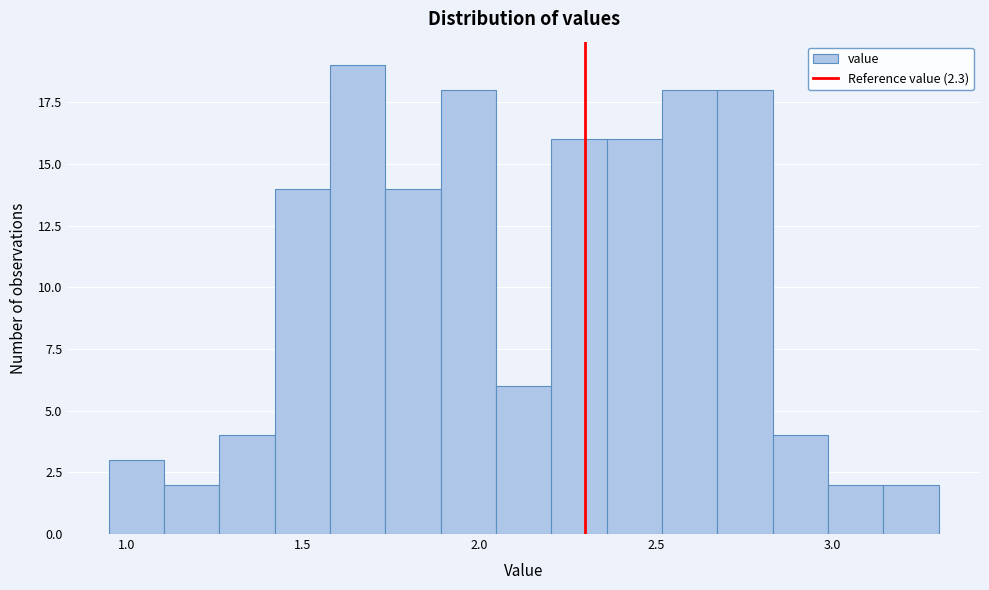

Around what value on the x-axis is the tallest bar? Give the approximate position of its centre, as read against the axis.

1.65